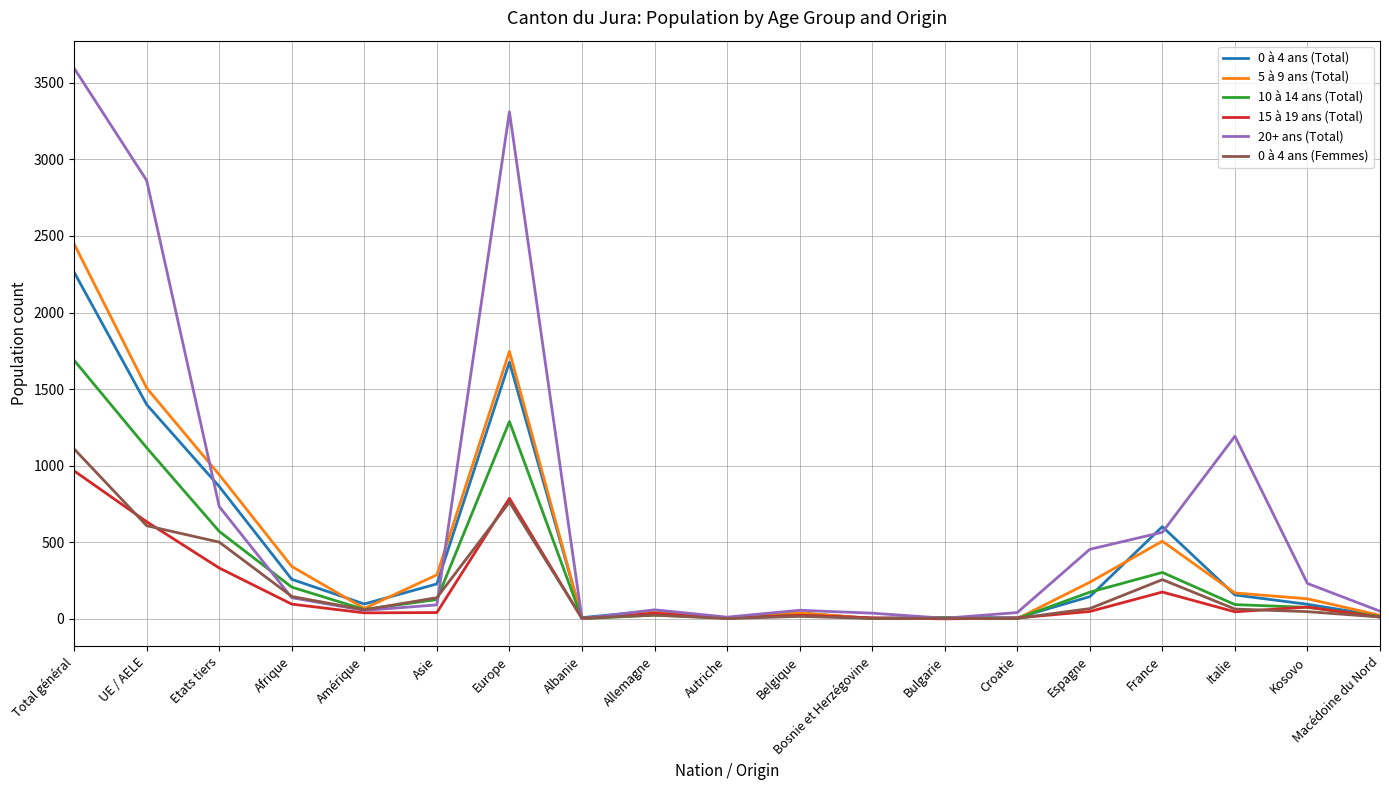

At which label does 5 à 9 ans (Total) first exceed 131?

Total général